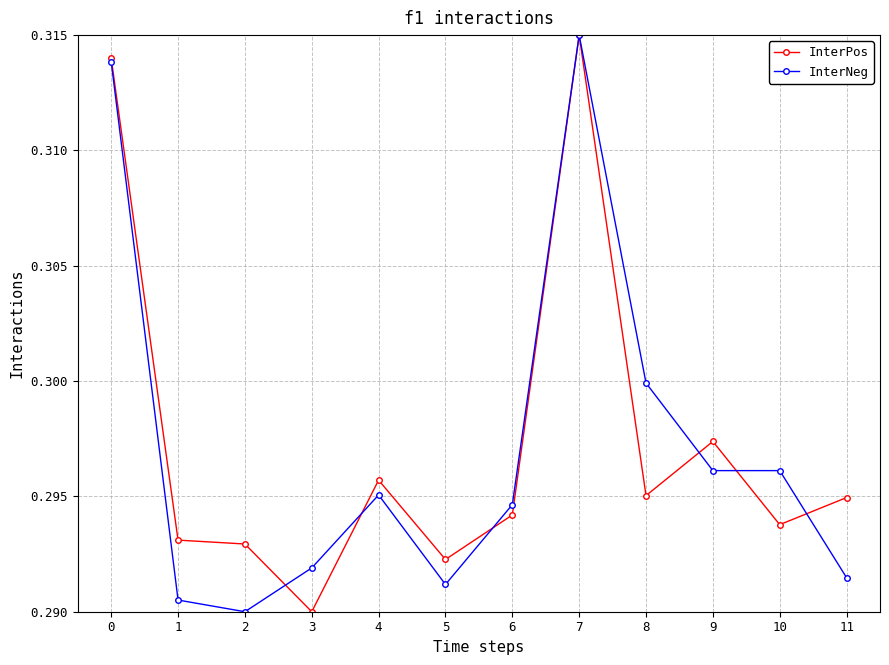

At which label is InterPos closest to 0?

3